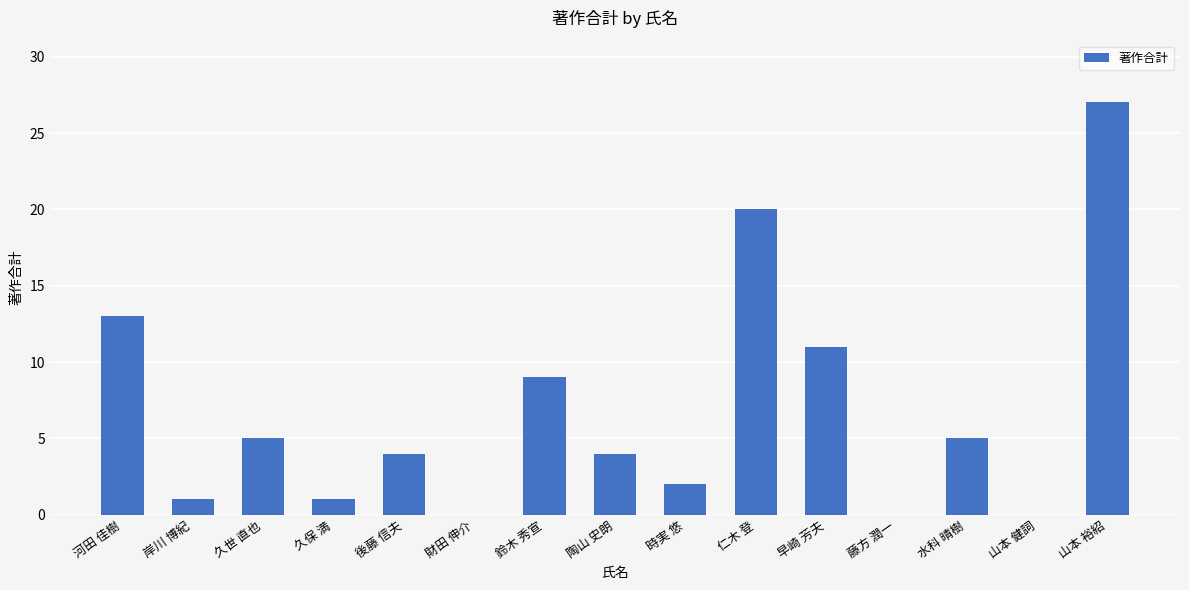

What is the sum of all values?

102